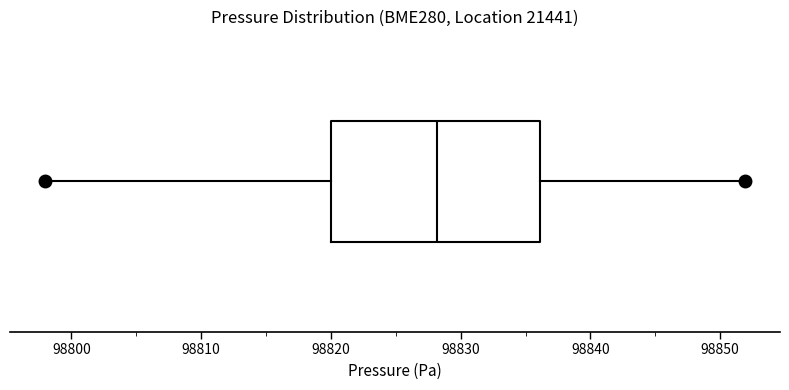

Read this box plot against the x-axis: the position of the median line, the range covered by the box, and the ends of both whiskers. The values are not printed on the chart, so give them approximately, as read against the axis.

median 98828, box 98820 to 98836, whiskers 98798 to 98852